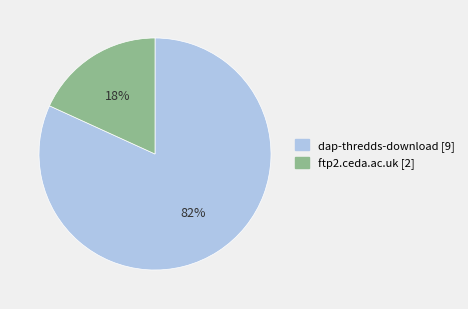

To the nearest percent, what percentage of the pie is dap-thredds-download?

82%